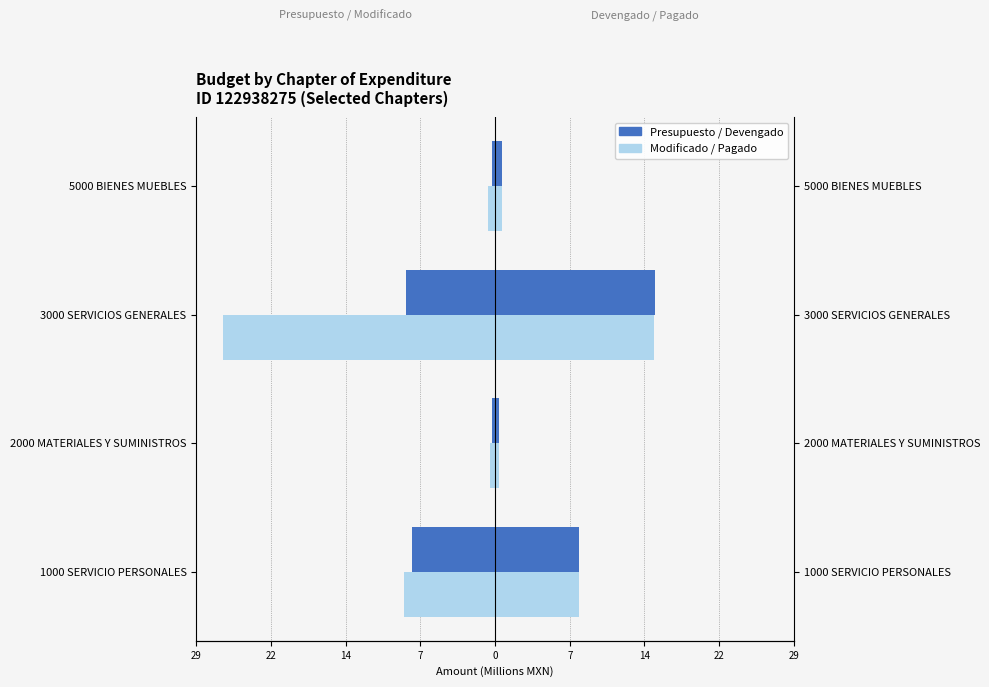

How many groups of bars are there?

4